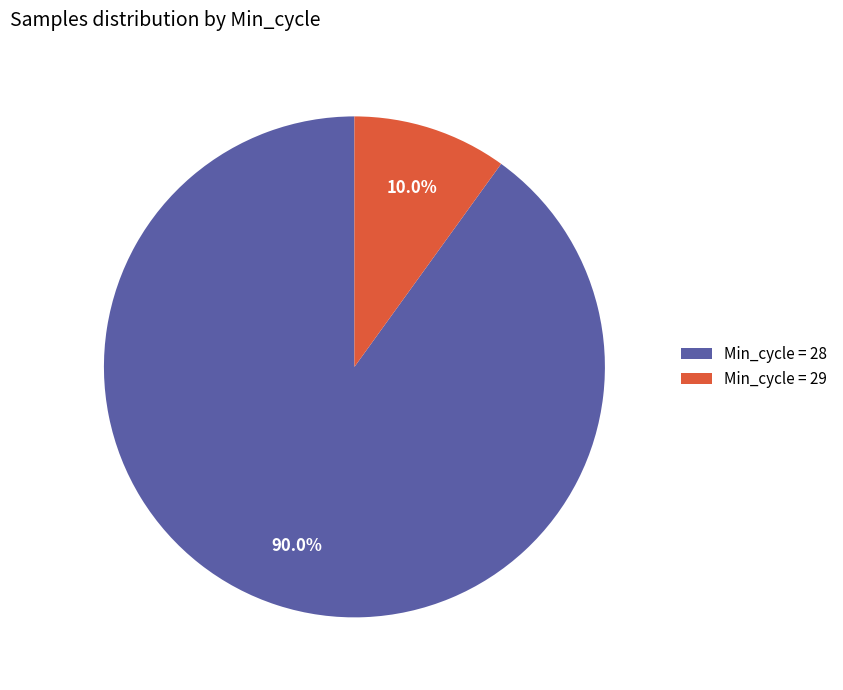

Approximately how many times larger is the value at Min_cycle = 28 compared to Min_cycle = 29?

9.0